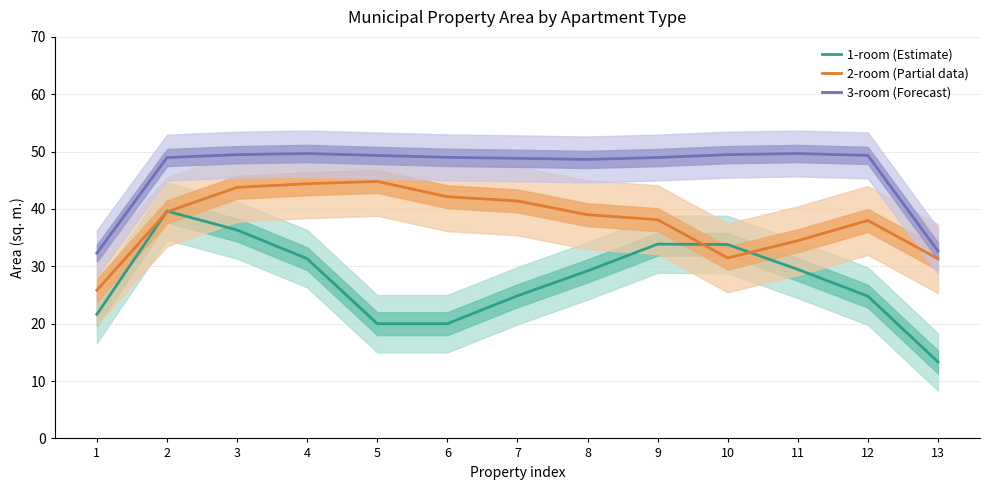

What is the spread (max minus min) of values at 8?

19.4